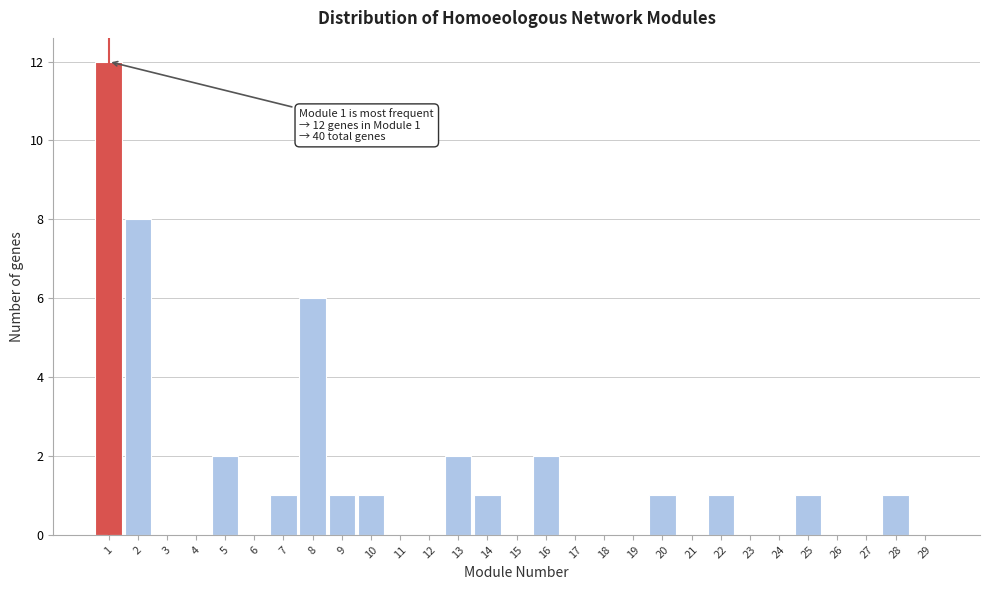

Reading left to right, list all the values displayed in this chart.

1=12	2=8	3=0	4=0	5=2	6=0	7=1	8=6	9=1	10=1	11=0	12=0	13=2	14=1	15=0	16=2	17=0	18=0	19=0	20=1	21=0	22=1	23=0	24=0	25=1	26=0	27=0	28=1	29=0